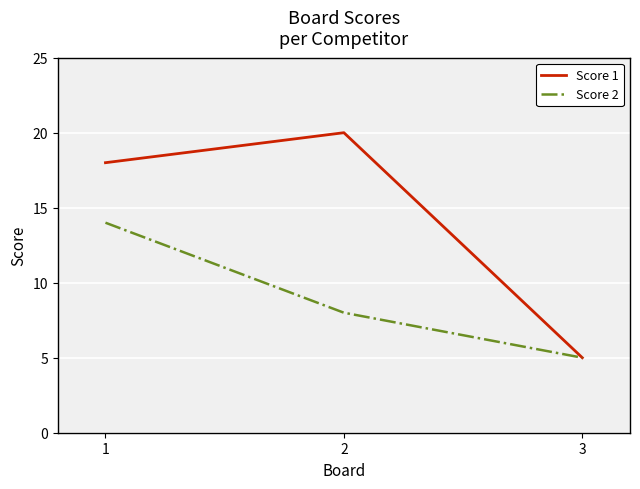

Which series has the largest total across all categories?

Score 1